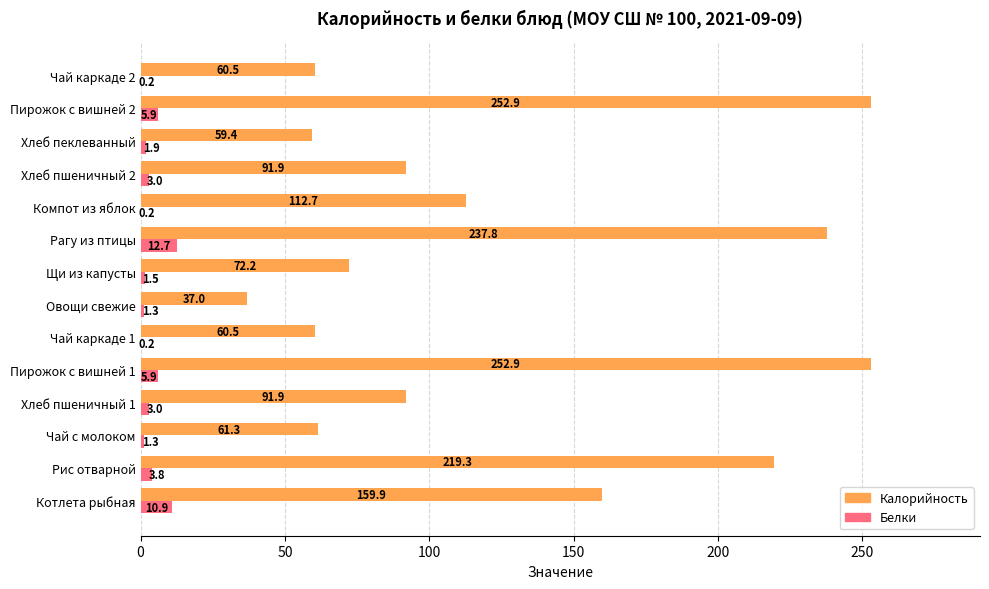

At which label does Белки reach its peak?

Рагу из птицы